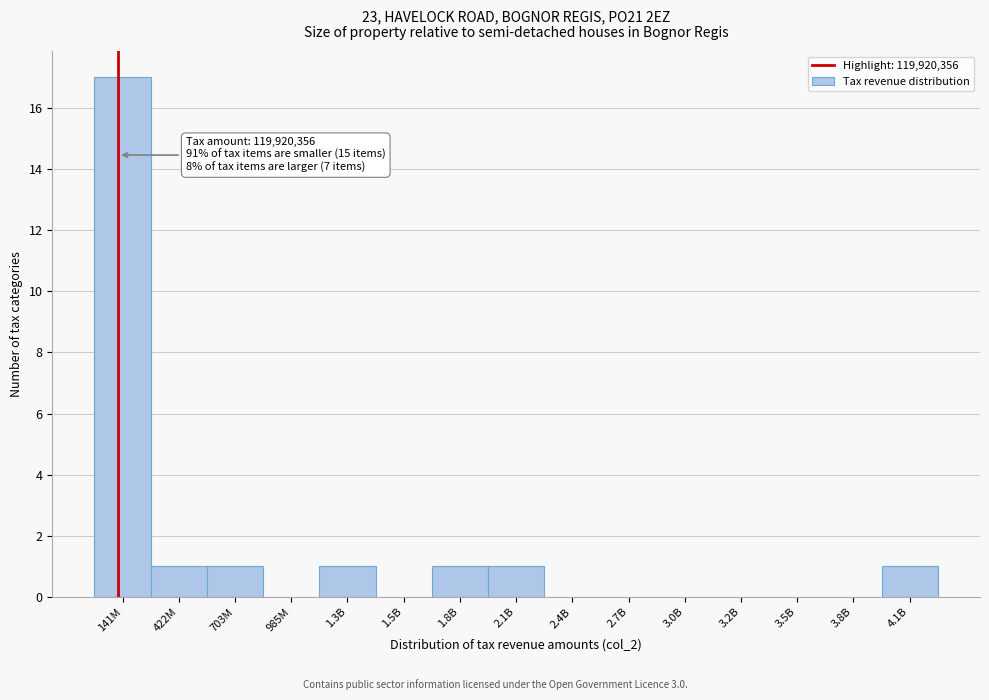

Reading left to right, transcribe all the data shown in this chart.

141M=17	422M=1	703M=1	985M=0	1.3B=1	1.5B=0	1.8B=1	2.1B=1	2.4B=0	2.7B=0	3.0B=0	3.2B=0	3.5B=0	3.8B=0	4.1B=1